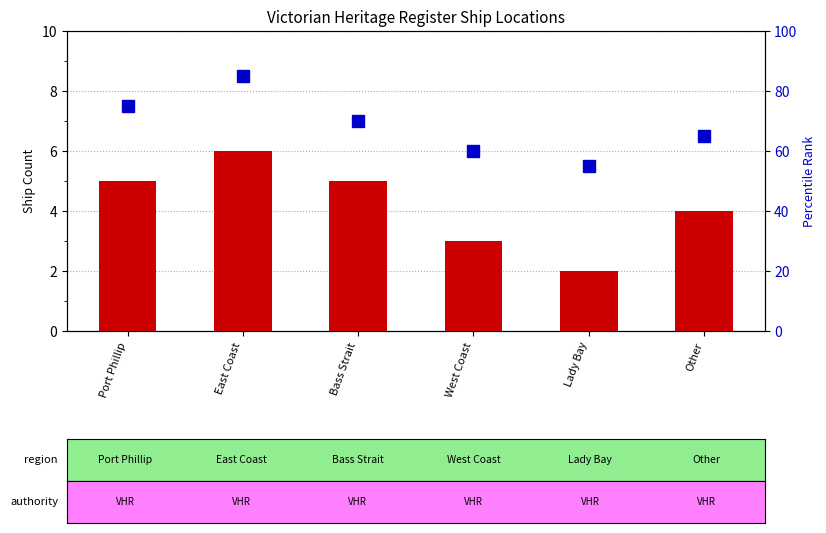

List the series in order of their peak value, highest first.

percentile rank within the sample, count